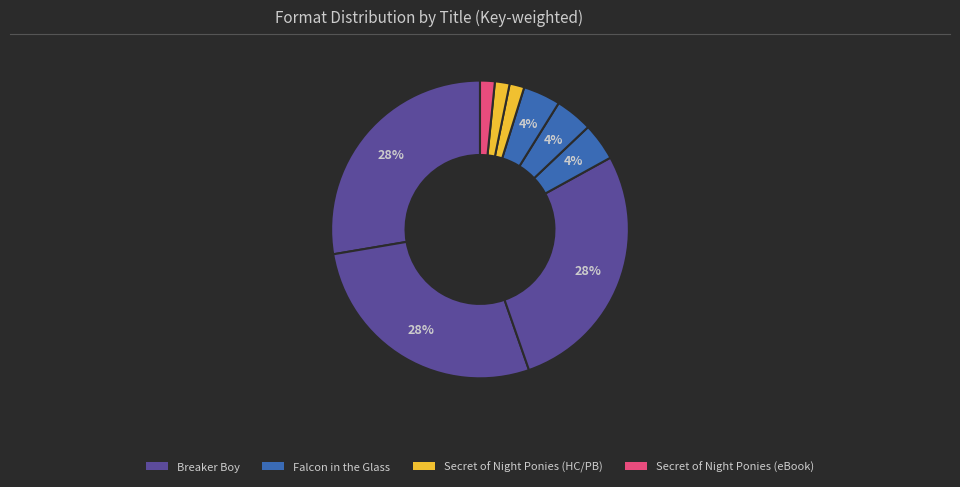

To the nearest percent, what is the average slice percentage?

11%